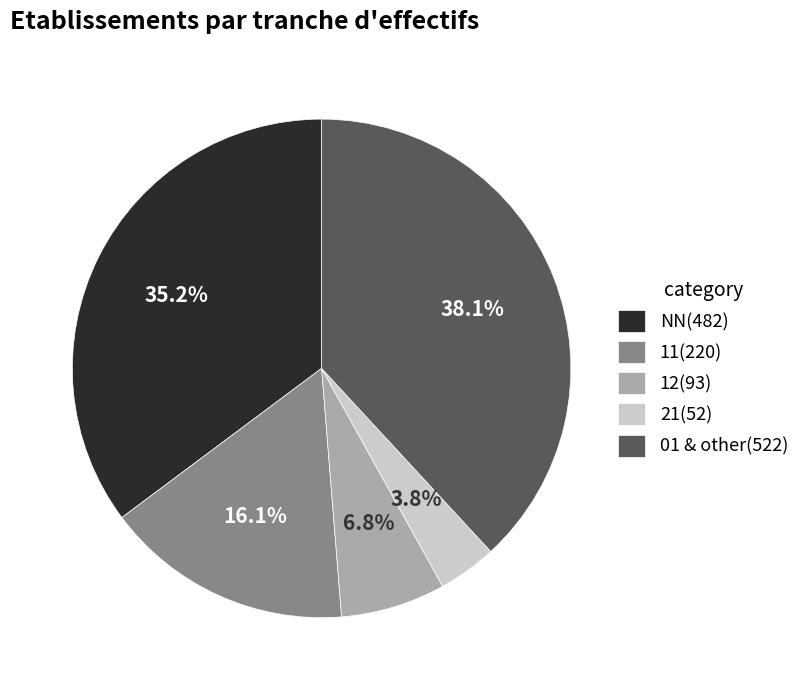

Do 21(52) and NN(482) together represent more than half of the pie?

No